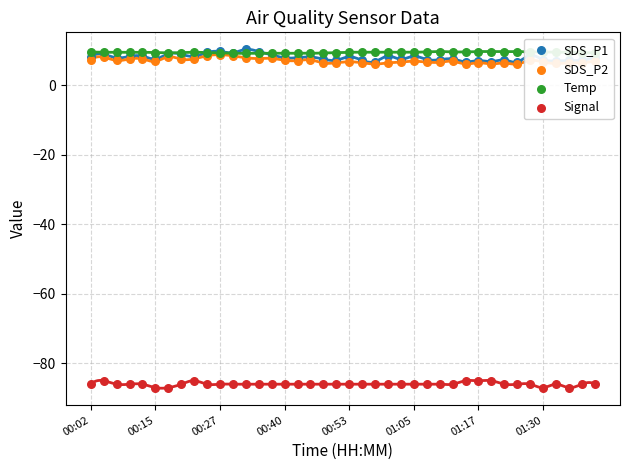

Which series contains the lowest Y value?

Signal